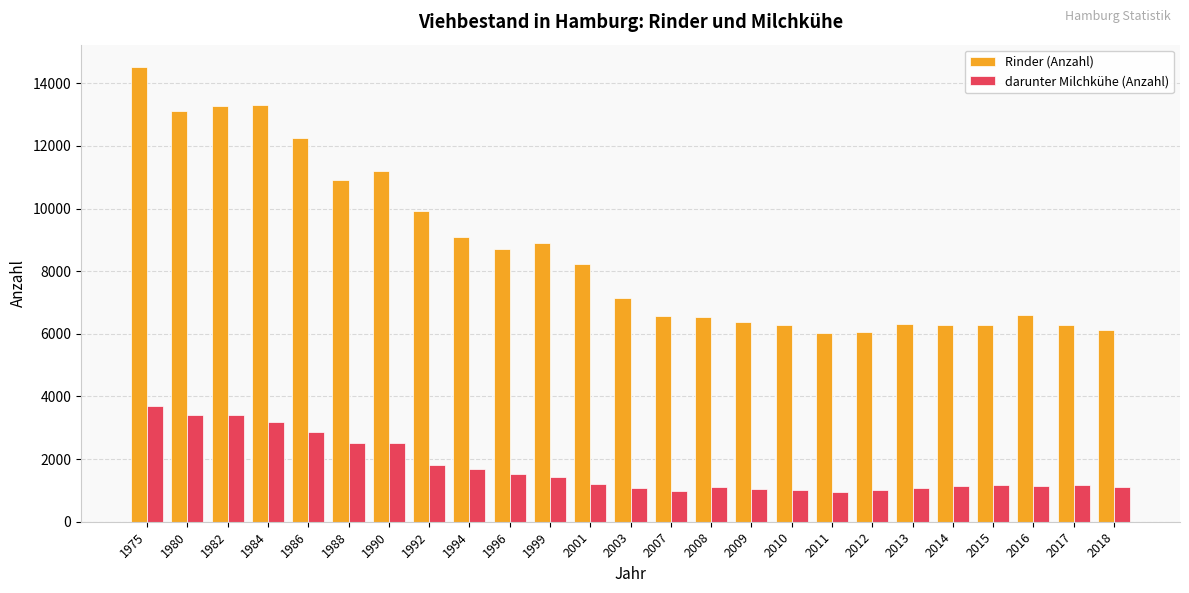

True or false: darunter Milchkühe (Anzahl) has a value of 3404 at 1982.

True